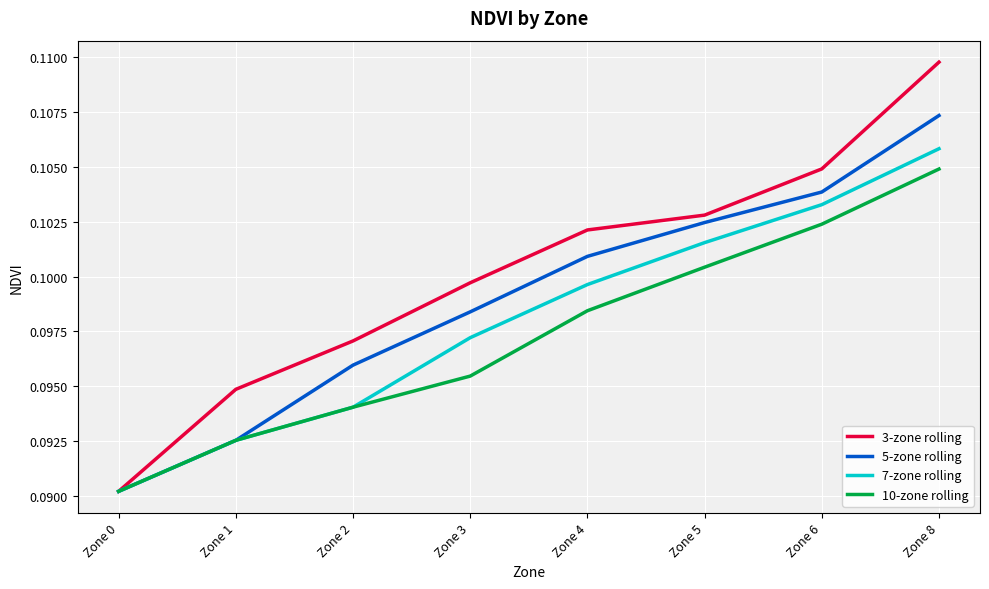

At which label does 5-zone rolling reach its minimum?

Zone 0